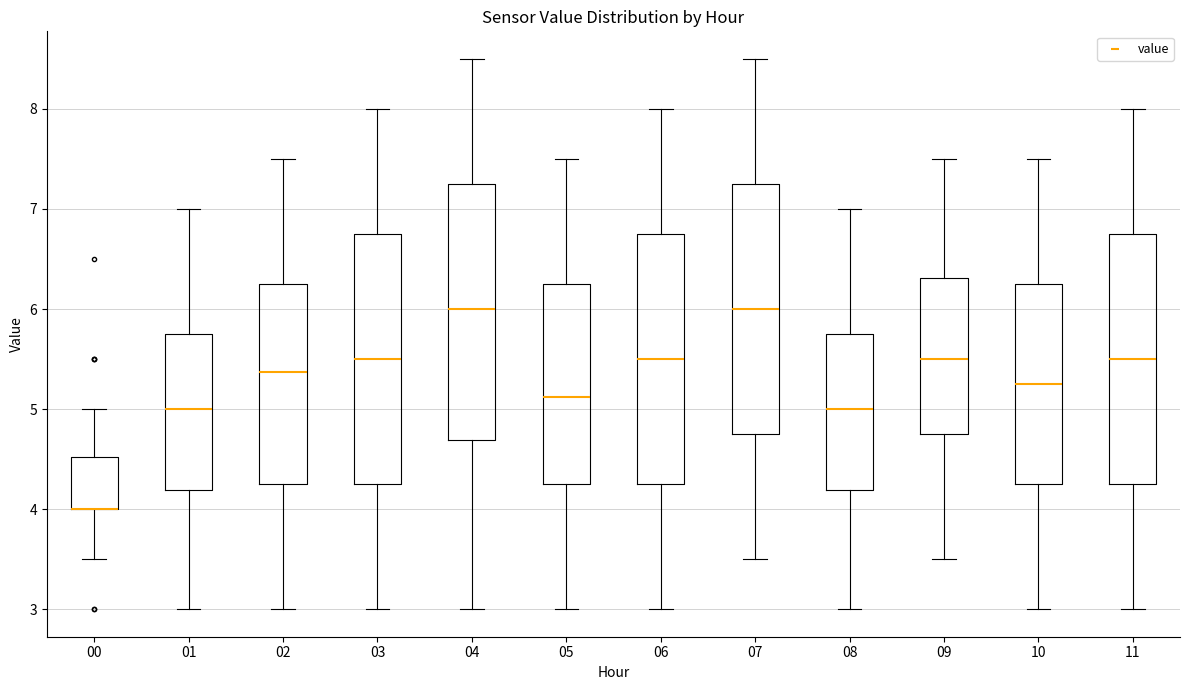

Where is the lower edge of the box at x = 03 on the y-axis? The values are not printed on the chart, so give them approximately, as read against the axis.

4.3